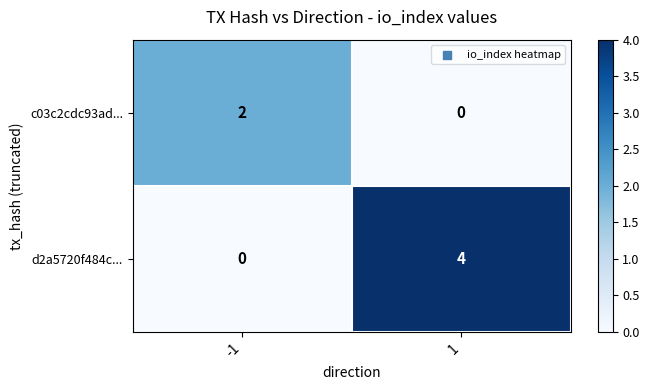

True or false: c03c2cdc93ad... has a value of 2 at -1.

True